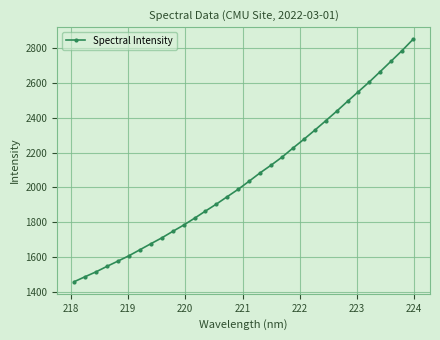

What is the difference between the maximum and second lowest values?

1362.2